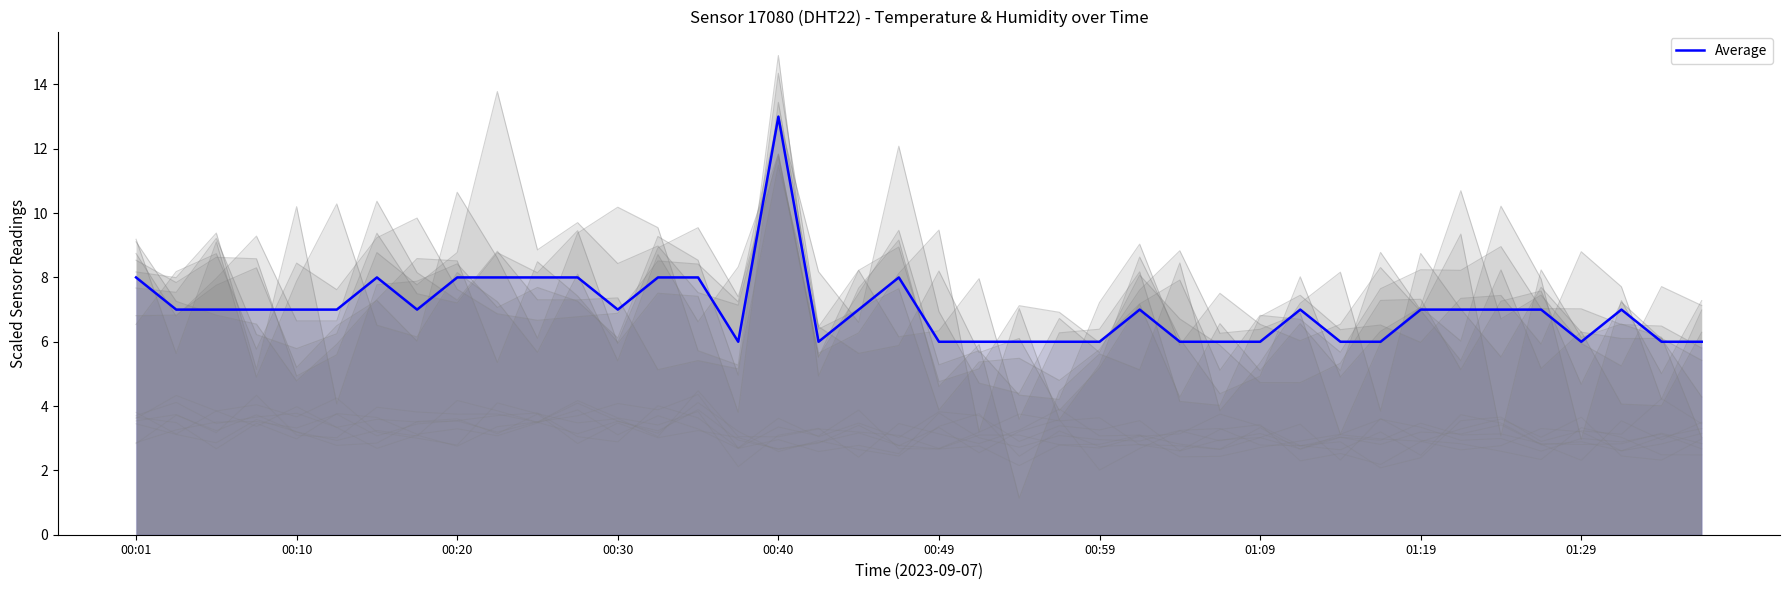

Reading right to left, list all the values displayed in this chart.

6.0	6.0	7.0	6.0	7.0	7.0	7.0	7.0	6.0	6.0	7.0	6.0	6.0	6.0	7.0	6.0	6.0	6.0	6.0	6.0	8.0	7.0	6.0	13.0	6.0	8.0	8.0	7.0	8.0	8.0	8.0	8.0	7.0	8.0	7.0	7.0	7.0	7.0	7.0	8.0